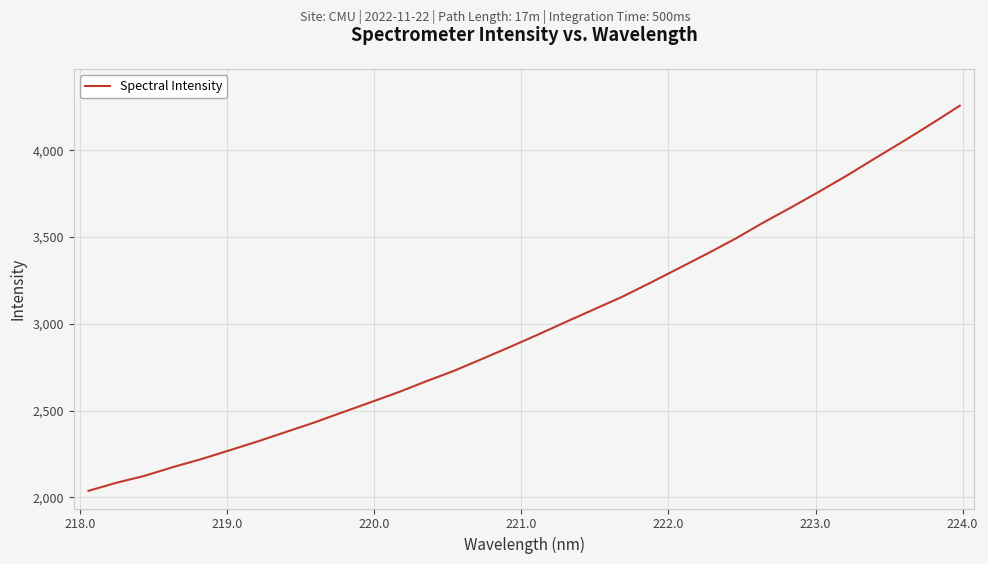

What is the minimum value shown in the chart?

2037.8